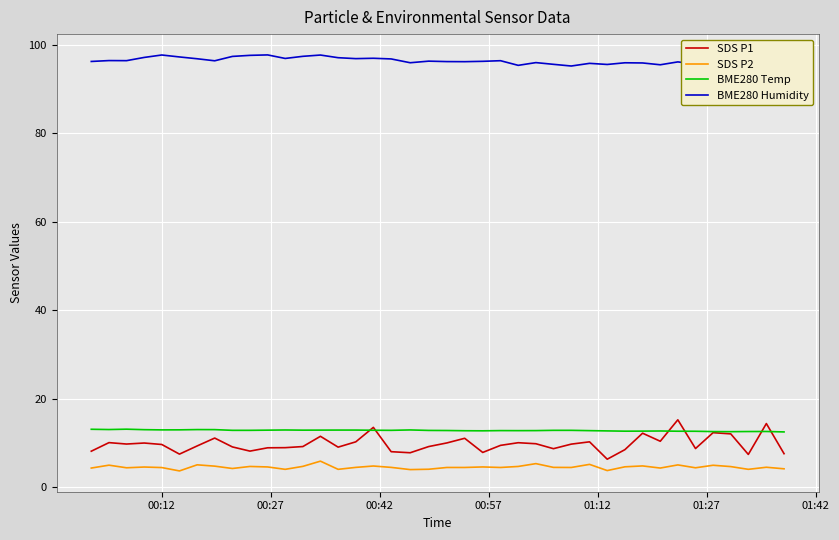

What is the maximum value for SDS P2?

5.9